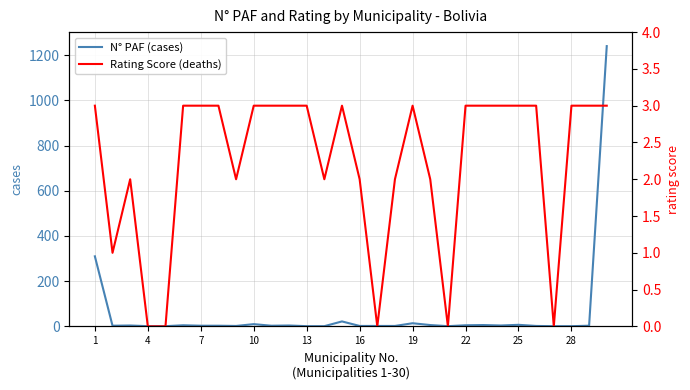

Reading right to left, extract all data points from this chart.

N° PAF (cases): 1240	3	1	1	2	7	4	6	5	1	6	14	2	2	2	22	1	1	4	3	10	2	3	3	5	1	1	4	3	310
Rating Score (deaths): 3	3	3	0	3	3	3	3	3	0	2	3	2	0	2	3	2	3	3	3	3	2	3	3	3	0	0	2	1	3